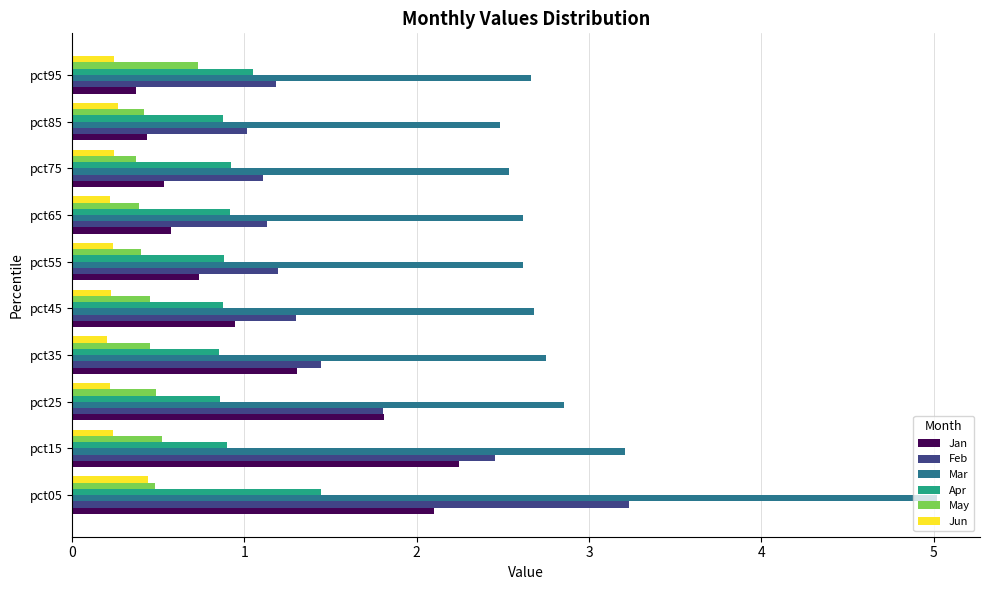

Which category has the lowest value in the Feb series?

pct85